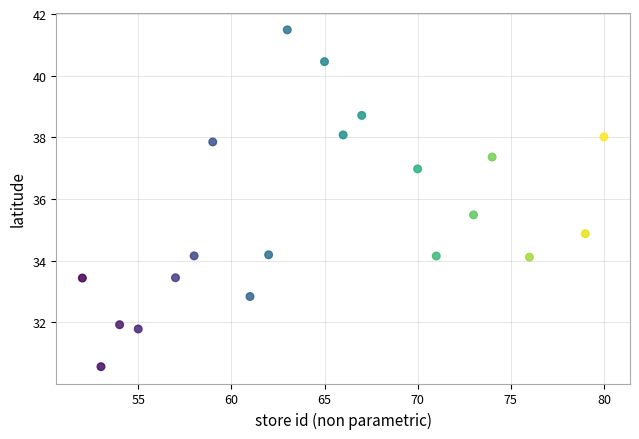

What Y value in the scatter plot is closest to 36?

35.5